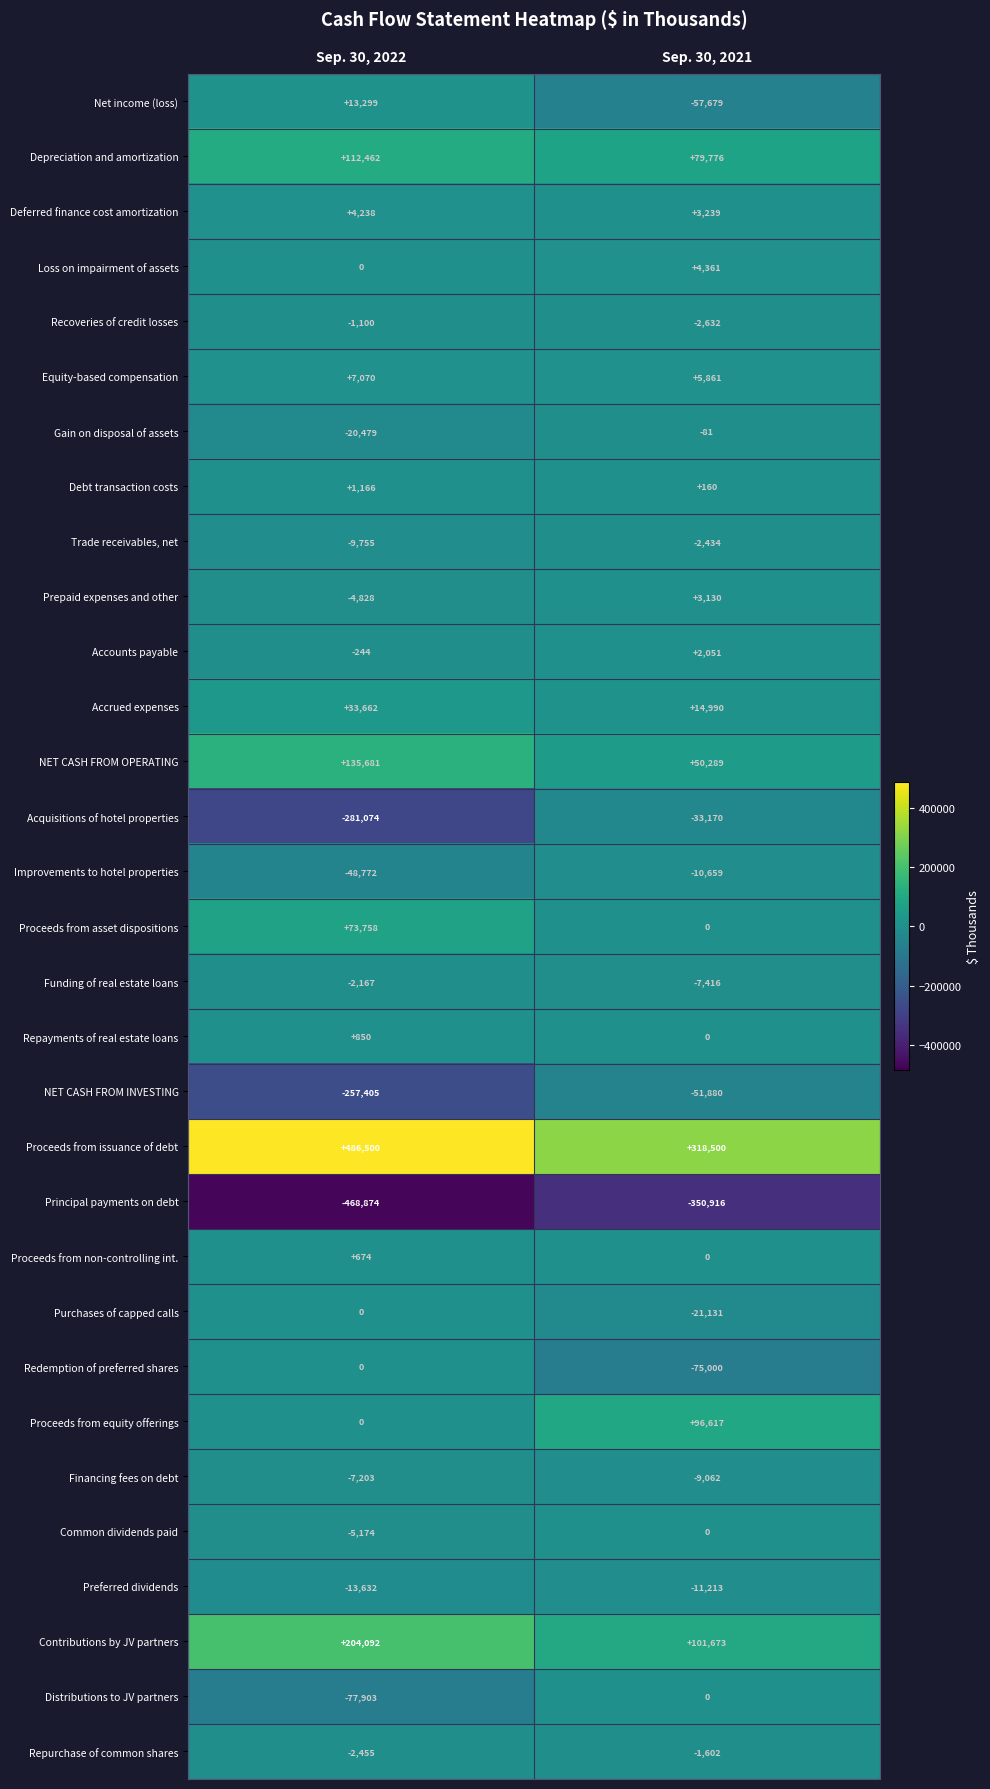

What is the average value of the Prepaid expenses and other series?

-849